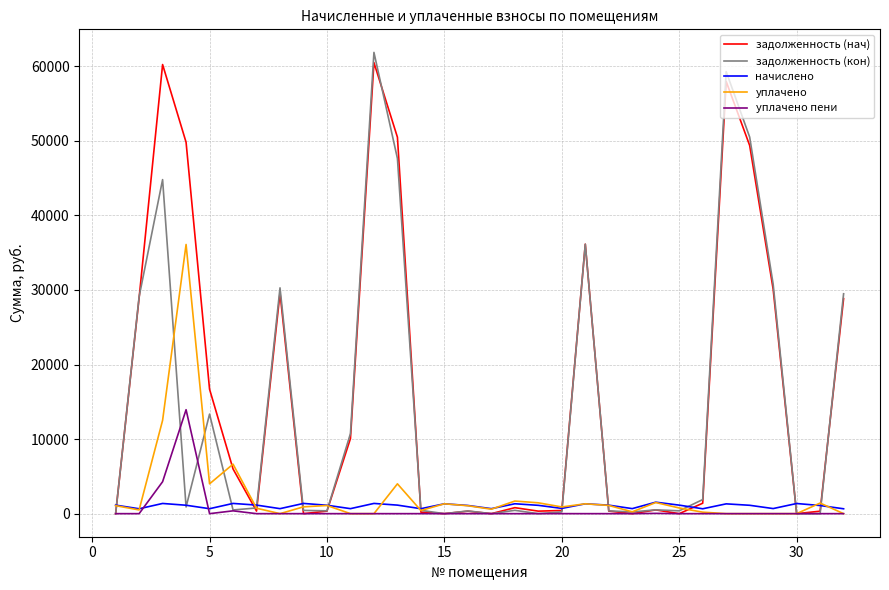

What is the greatest value displayed?

61860.3